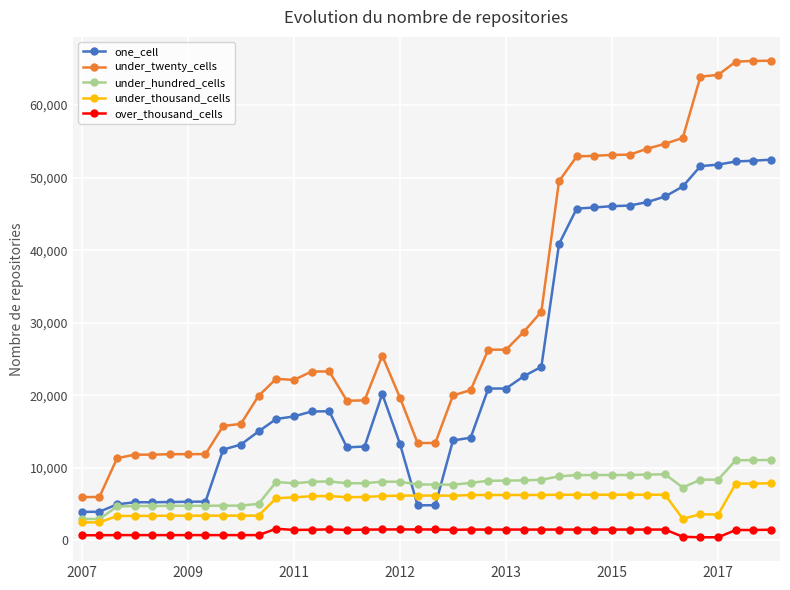

Does the chart display data point markers on the line(s)?

Yes